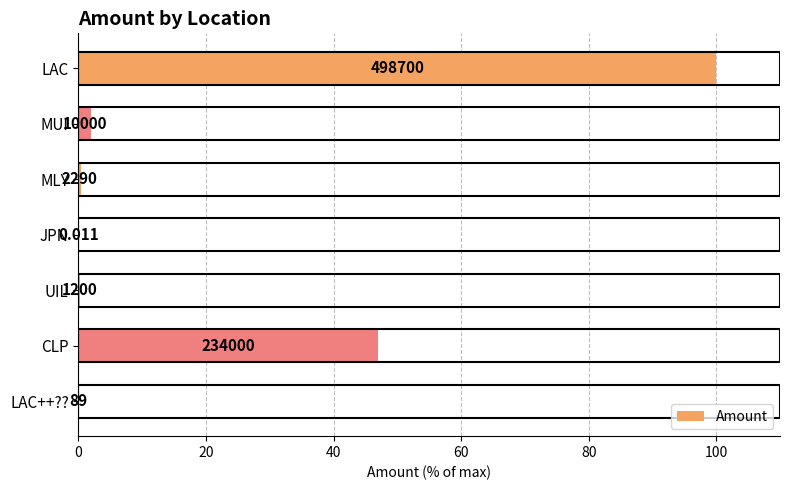

Are the bars horizontal?

Yes